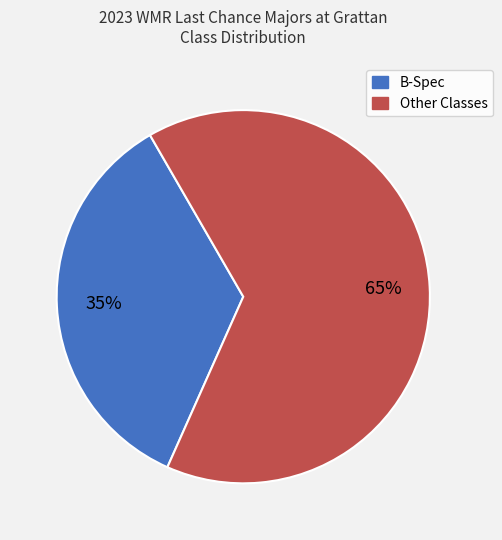

Count the number of slices in the pie.

2